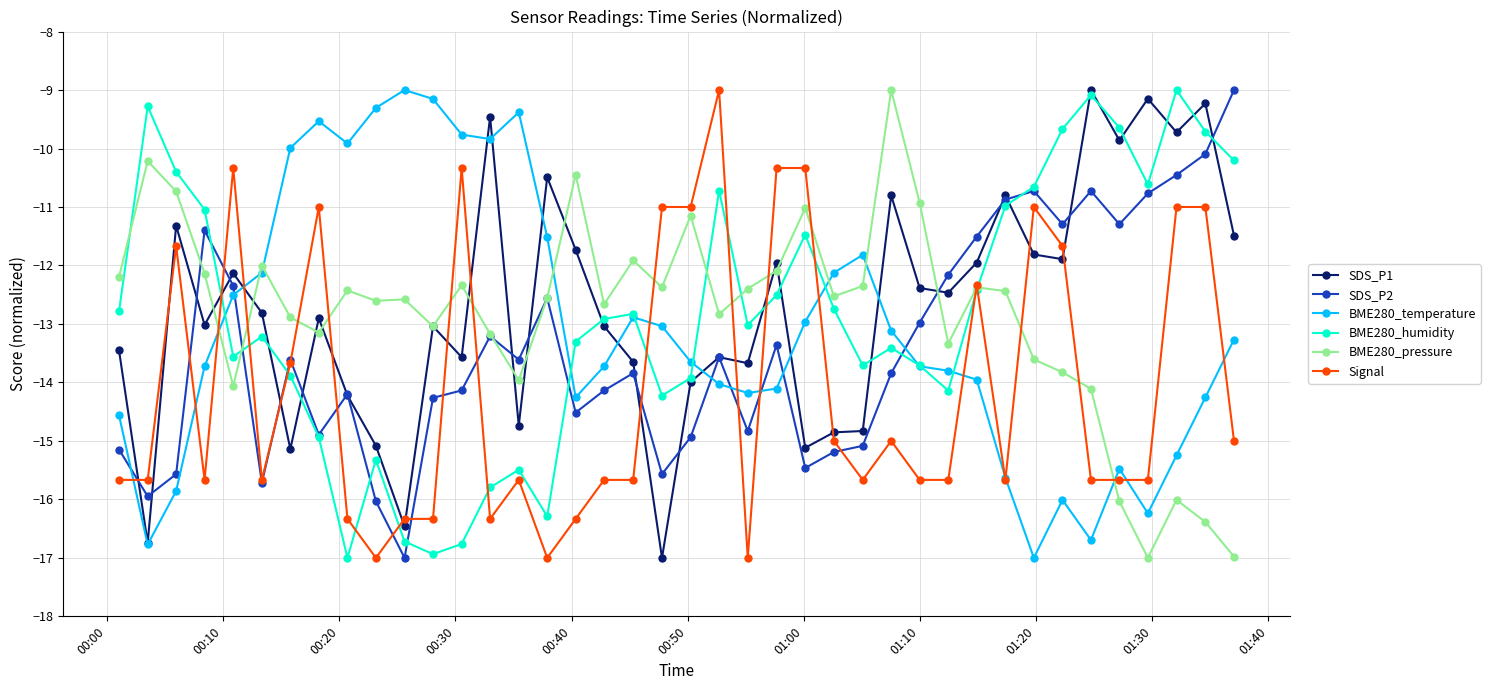

What is the minimum value for SDS_P2?

-17.0